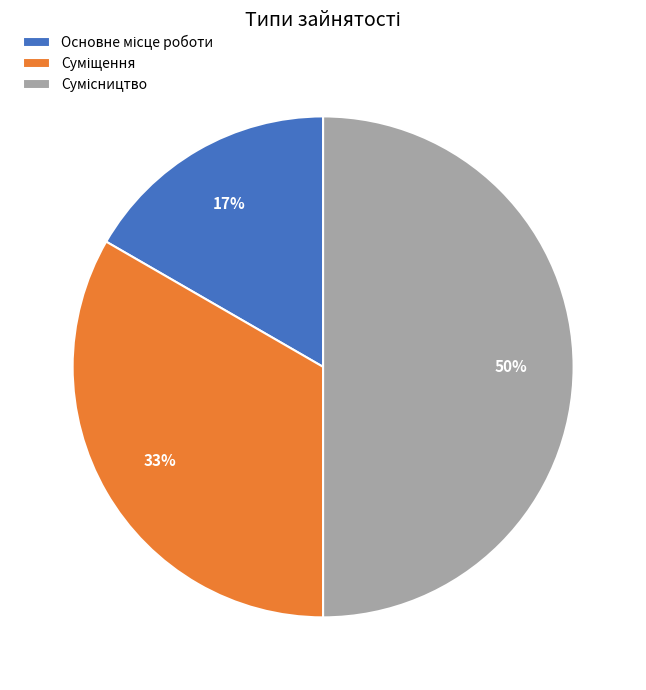

To the nearest percent, what is the average slice percentage?

33%